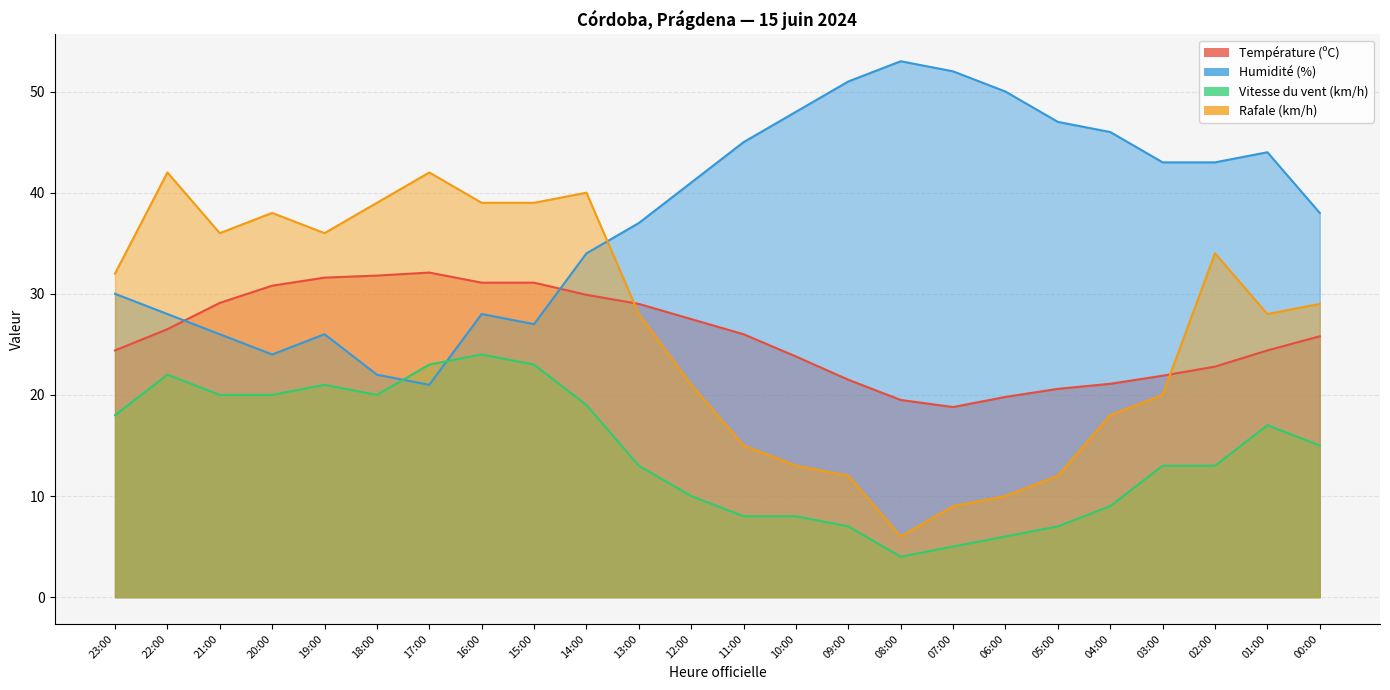

Which series ends up on top after the final intersection of Rafale (km/h) and Température (ºC)?

Rafale (km/h)